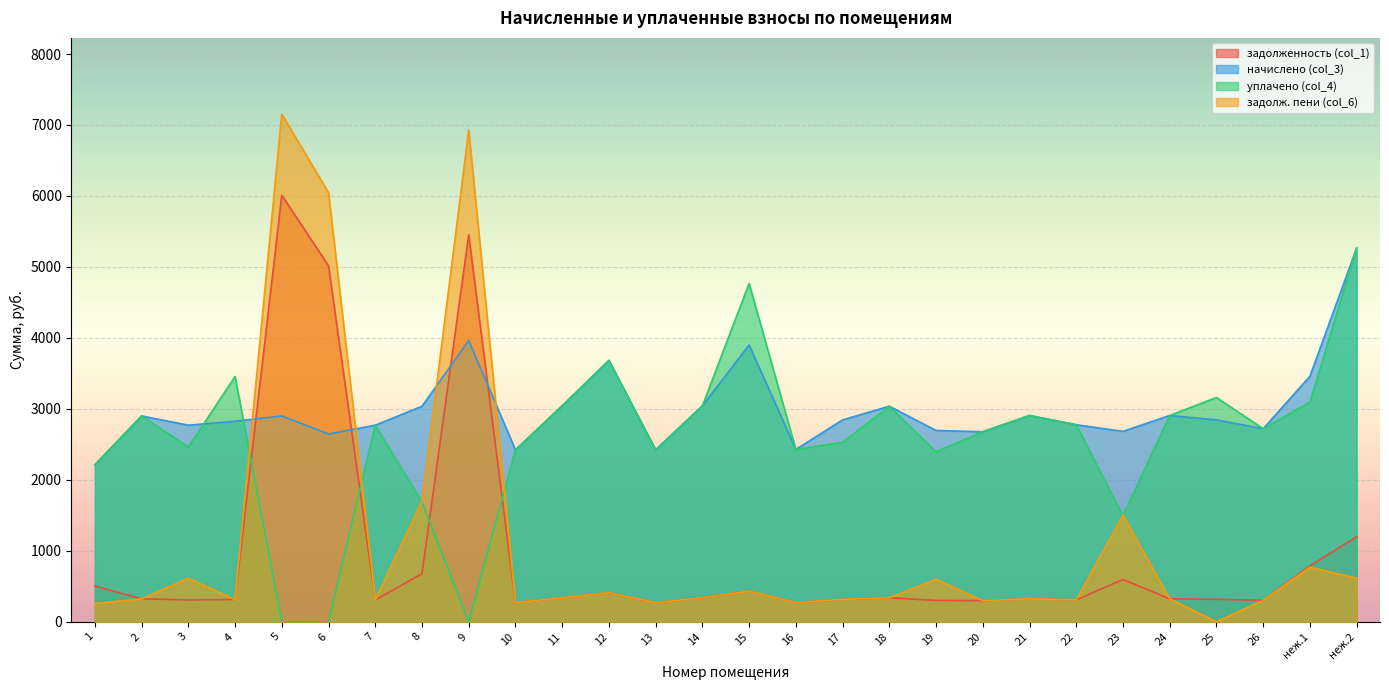

What position from the left is 25?

25